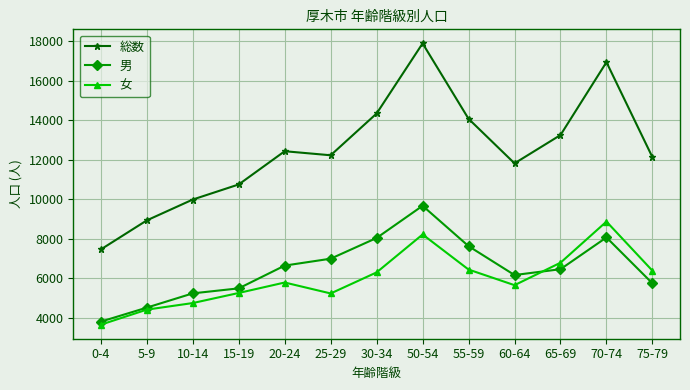

True or false: 男 and 総数 intersect in this chart.

False